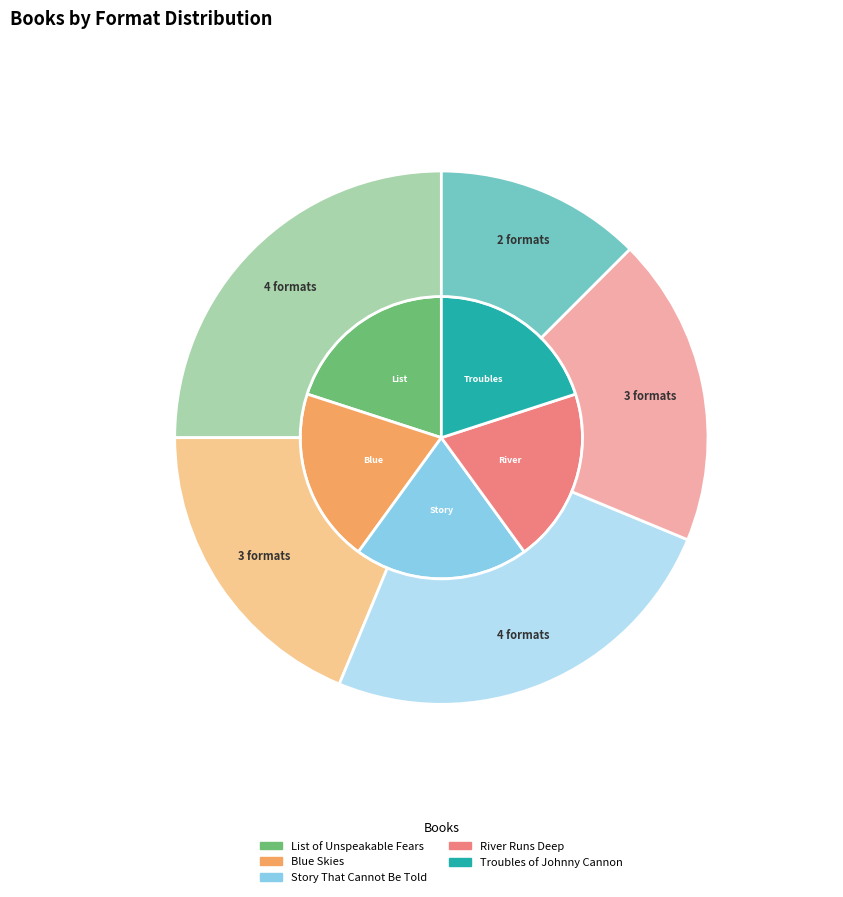

What is the smallest slice in the pie chart?

Troubles of Johnny Cannon